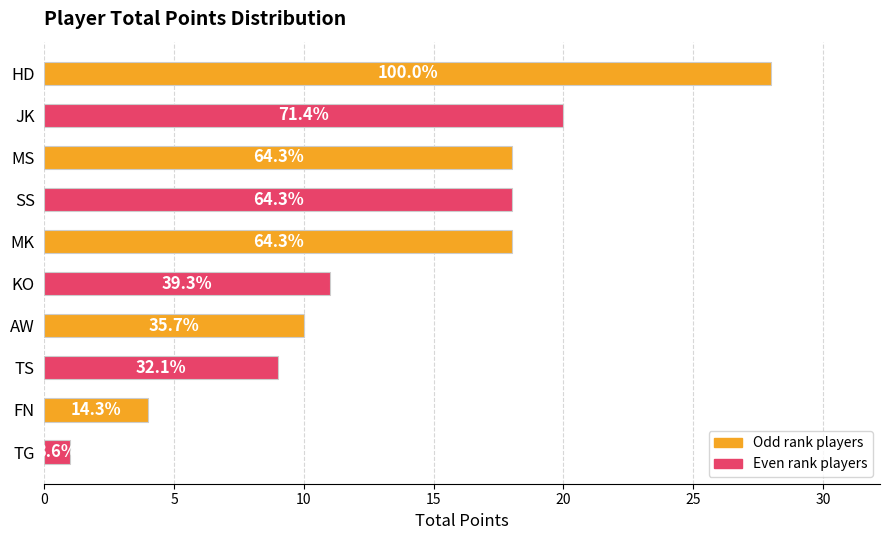

Does the chart contain stacked bars?

No